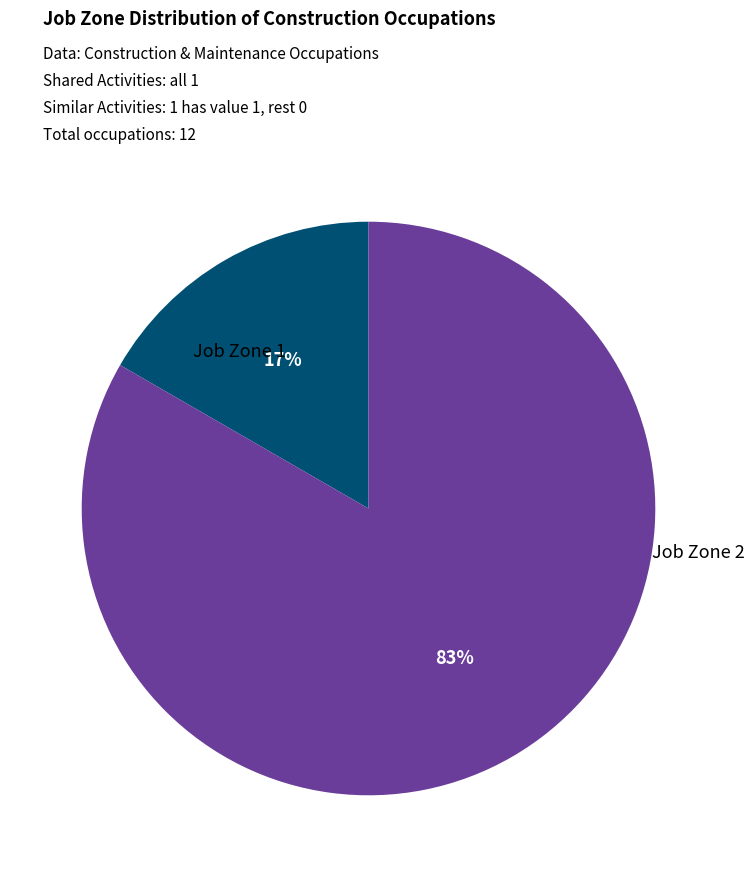

Is there any slice that represents more than half of the pie?

Yes